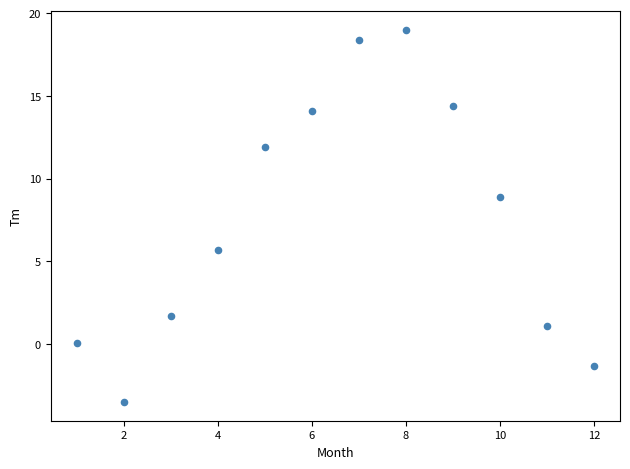

What is the average X value?

6.5